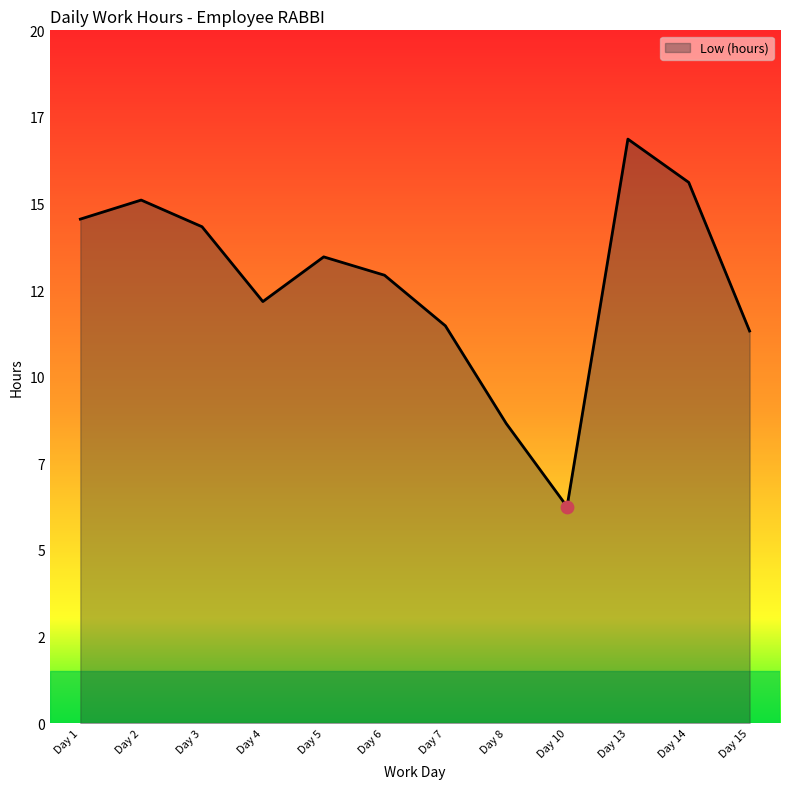

Approximately how many times larger is the value at Day 7 compared to Day 8?

1.3